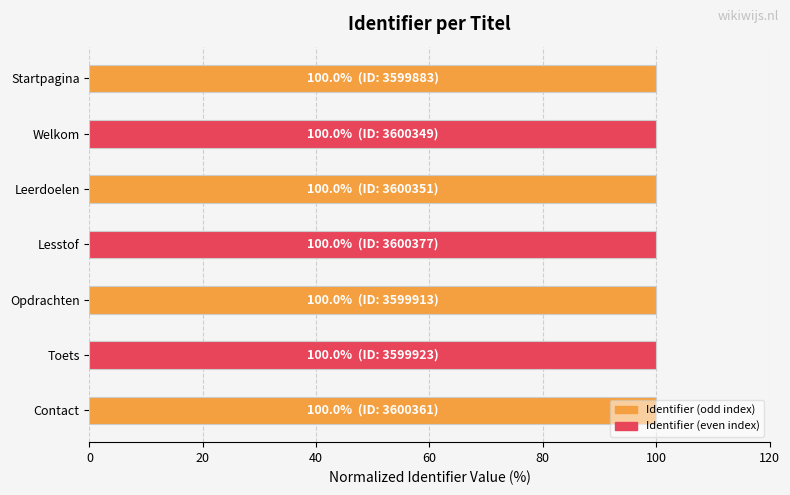

What is the label of the 6th bar from the bottom?

Welkom